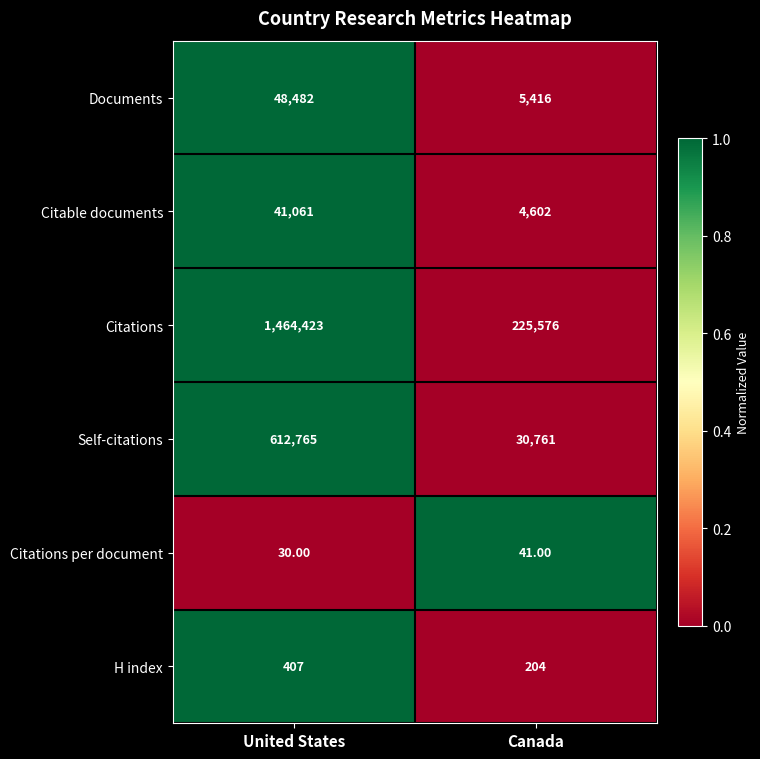

How many data points does each series have?

2